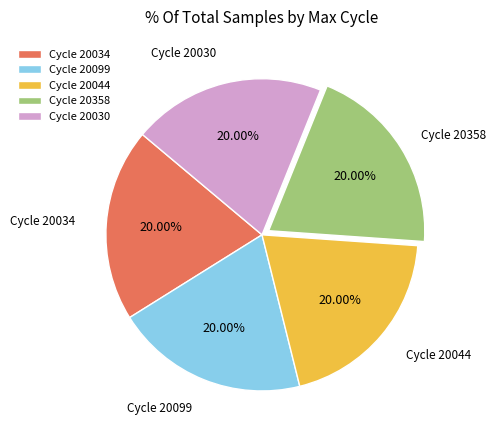

How many slices are in this pie chart?

5